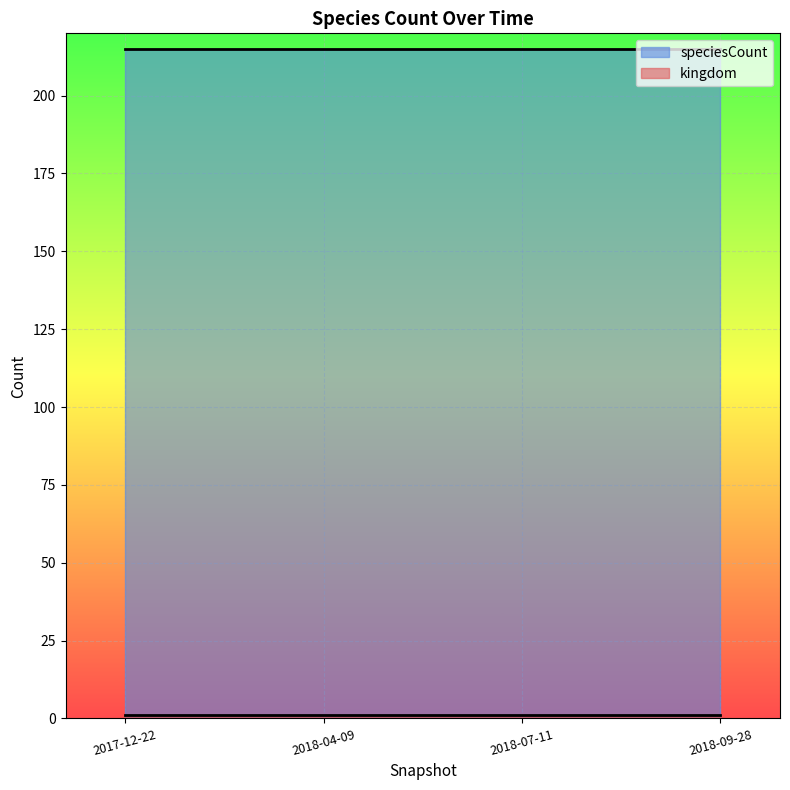

At which category is the sum across all series the highest?

2017-12-22